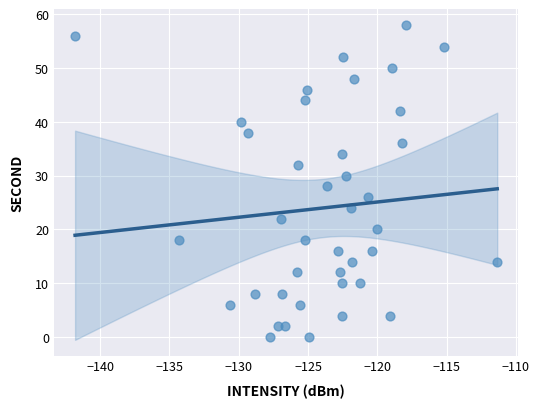

What is the range of Y values (max minus min)?

58